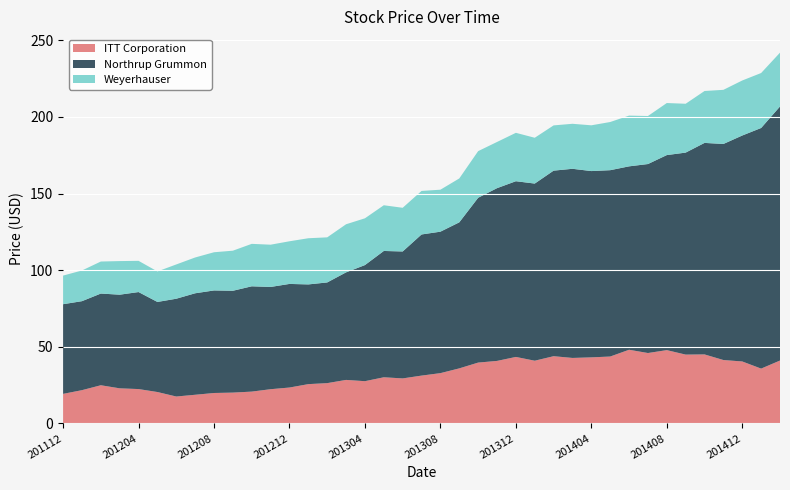

Reading right to left, what are all the values shown in this chart?

ITT Corporation: 41.1	35.8	40.5	41.4	45.1	44.9	47.9	46.0	48.1	43.7	43.1	42.8	43.9	41.0	43.4	40.8	39.7	36.0	32.9	31.2	29.4	30.1	27.6	28.4	26.3	25.7	23.5	22.4	20.8	20.1	19.9	18.7	17.6	20.5	22.5	22.9	24.9	21.7	19.3
Northrup Grummon: 165.7	156.9	147.4	140.9	138.0	131.8	127.2	123.3	119.6	121.5	121.5	123.4	121.0	115.5	114.6	112.7	107.5	95.3	92.3	92.1	82.8	82.4	75.7	70.2	65.7	65.0	67.6	66.7	68.7	66.4	66.9	66.2	63.8	58.8	63.3	61.1	59.8	58.0	58.5
Weyerhauser: 35.1	35.9	35.9	35.3	33.9	31.9	34.0	31.3	33.1	31.4	29.9	29.4	29.5	29.9	31.6	30.1	30.4	28.6	27.4	28.4	28.5	29.8	30.5	31.4	29.4	30.1	27.8	27.6	27.7	26.1	24.9	23.4	22.4	19.9	20.4	21.9	20.9	20.0	18.7